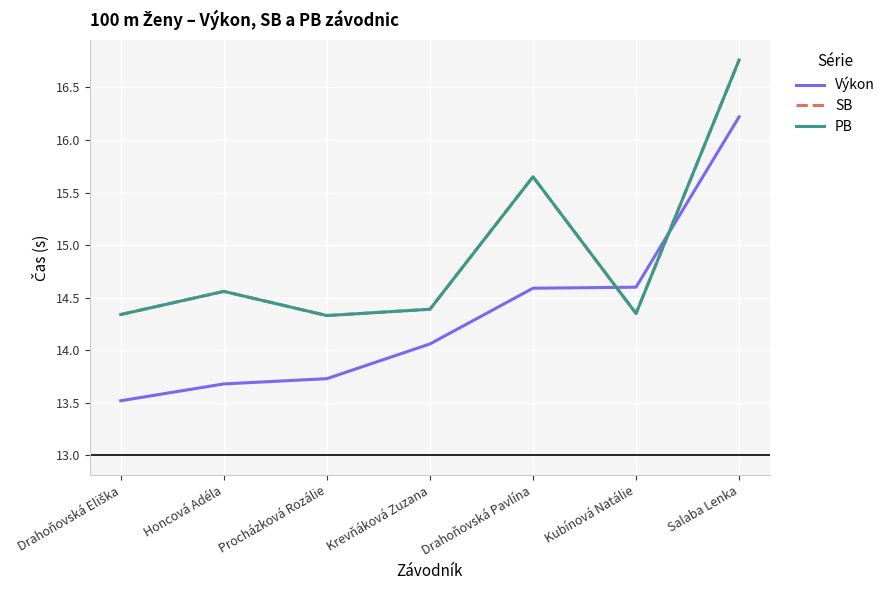

Between Drahoňovská Eliška and Salaba Lenka, which is larger?

Salaba Lenka